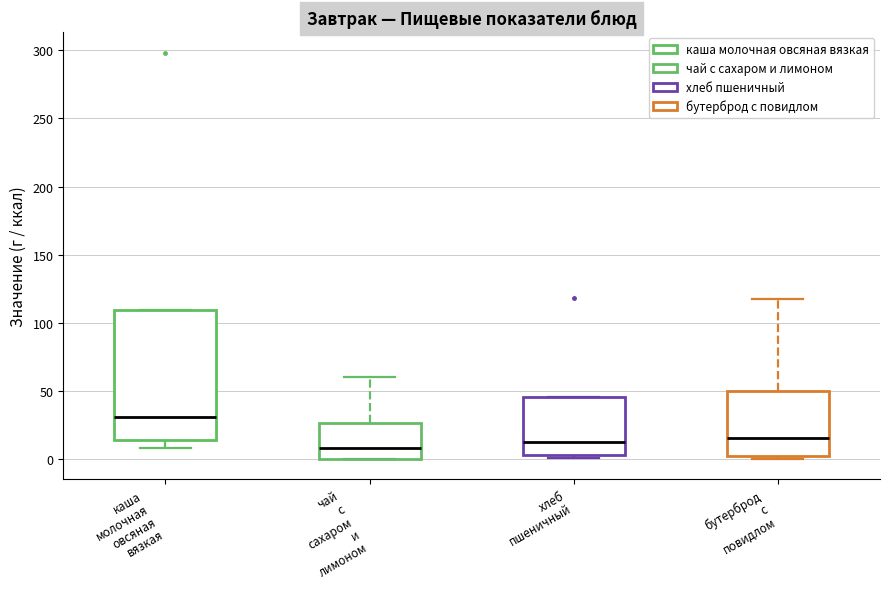

Comparing the boxes themselves (not the whiskers), which one is the tallest?

каша молочная овсяная вязкая